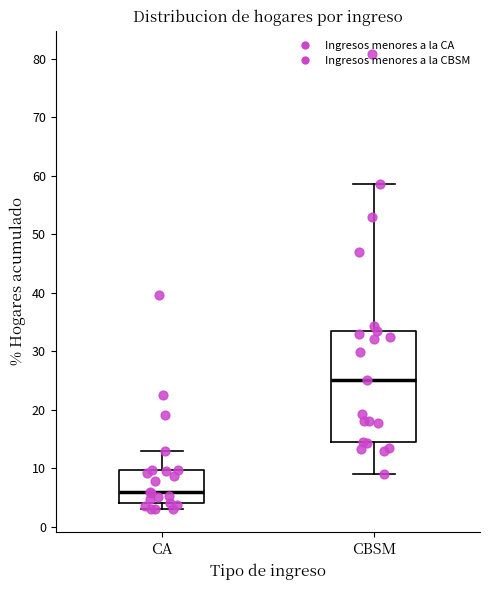

Where does the upper whisker of the box for CBSM end on the y-axis? The values are not printed on the chart, so give them approximately, as read against the axis.

59